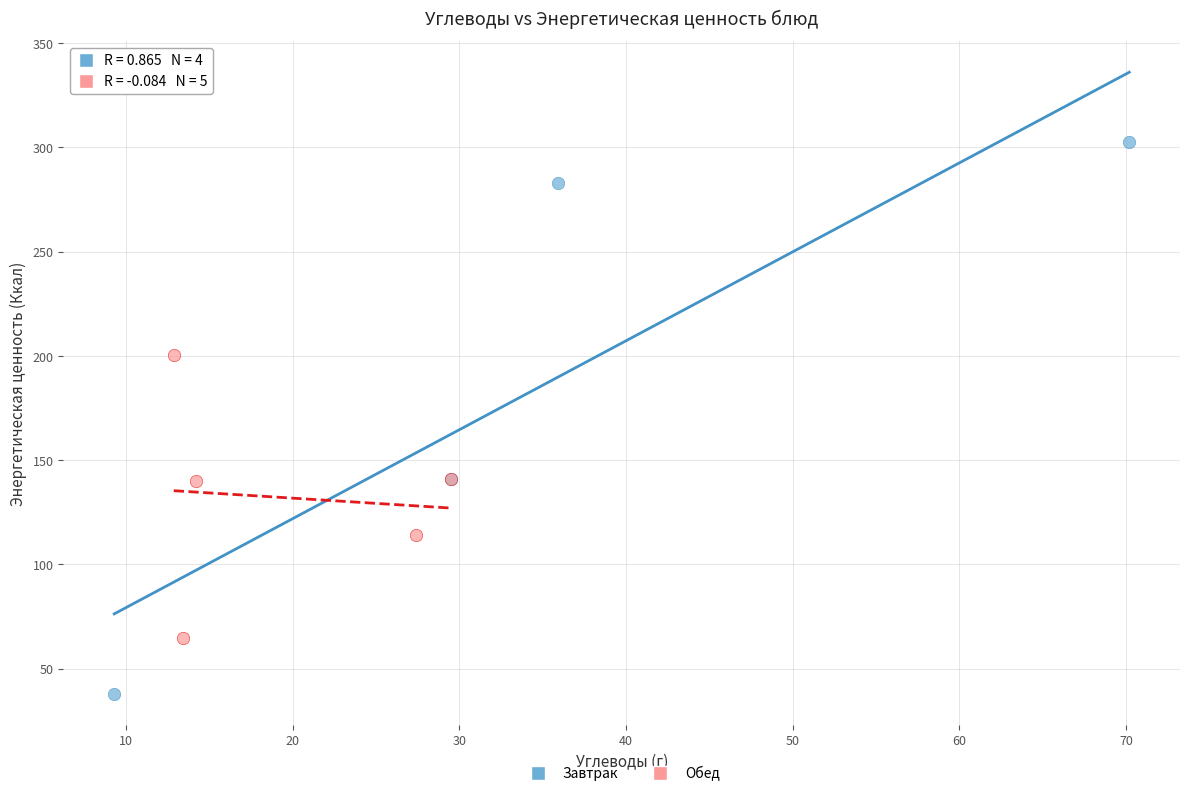

Which series has the widest spread of Y values?

Завтрак